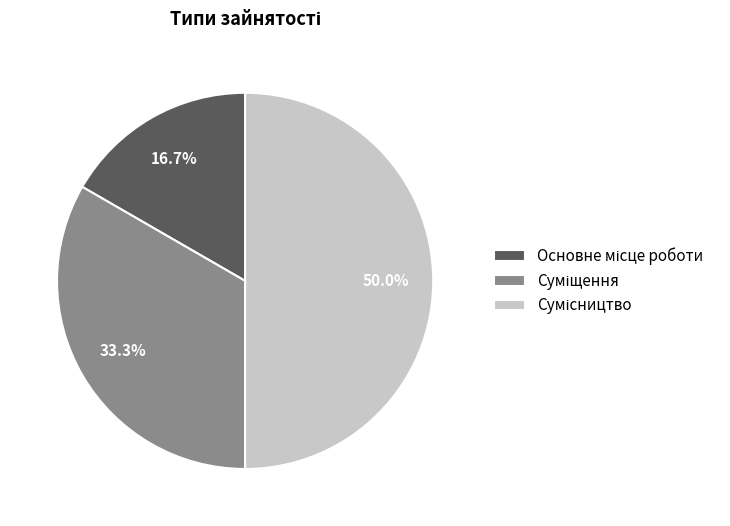

Approximately how many times larger is the value at Основне місце роботи compared to Суміщення?

0.5